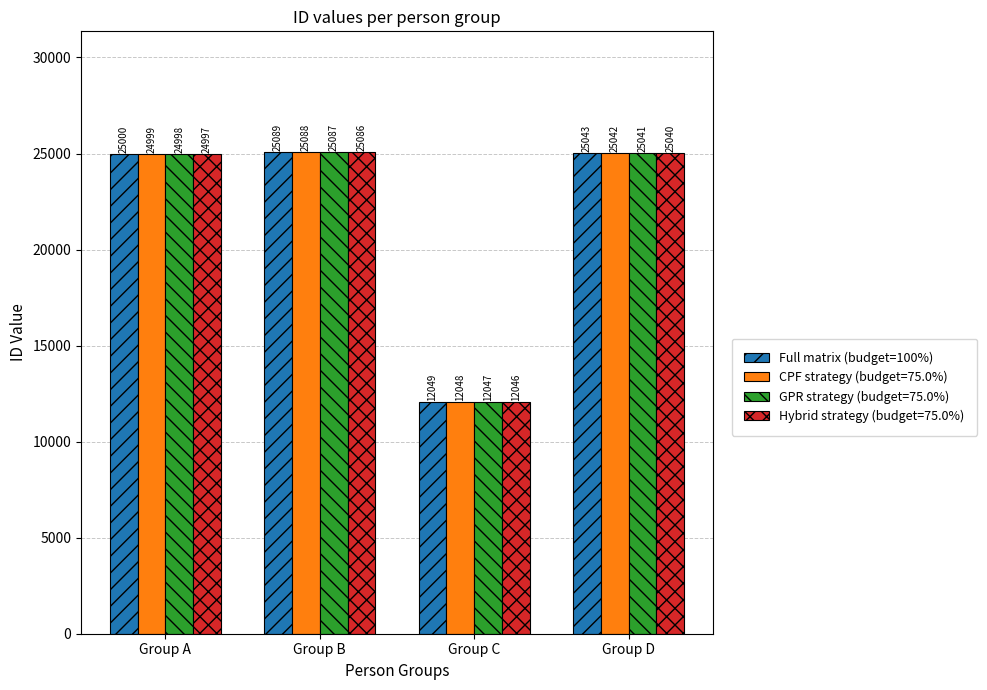

The value of CPF strategy (budget=75.0%) at Group A is 24999. True or false?

True